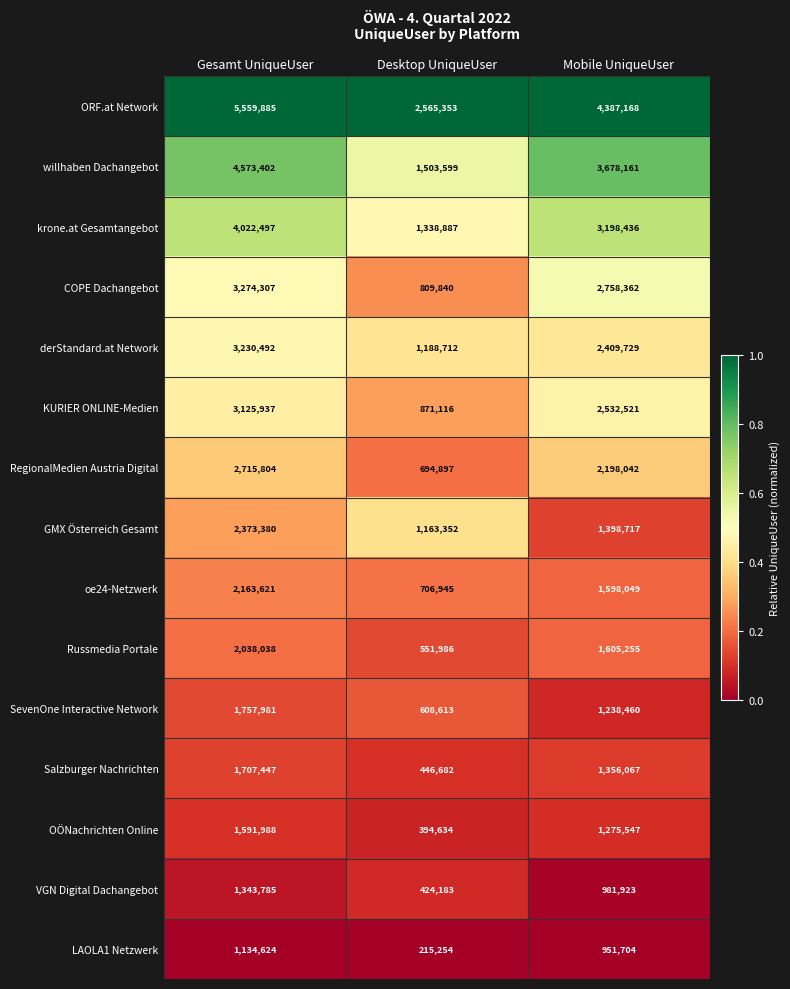

What is the difference between the willhaben Dachangebot values at Mobile UniqueUser and Desktop UniqueUser?

2174562